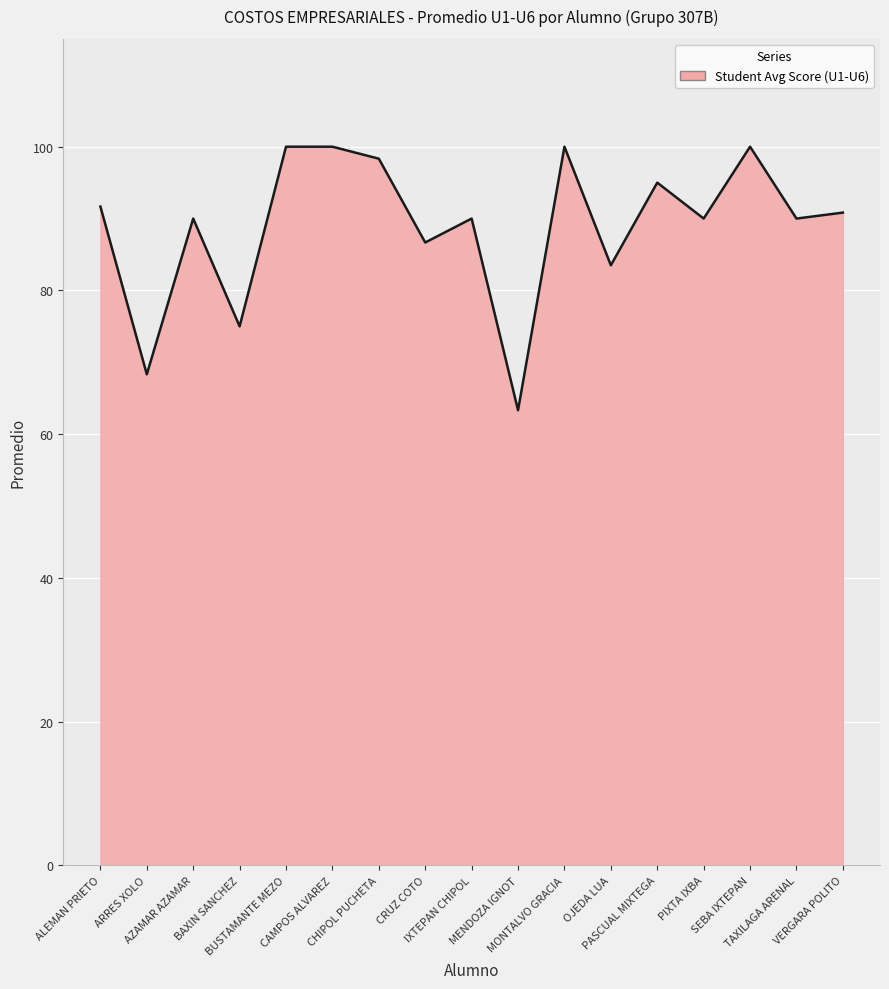

What is the minimum value shown in the chart?

63.3